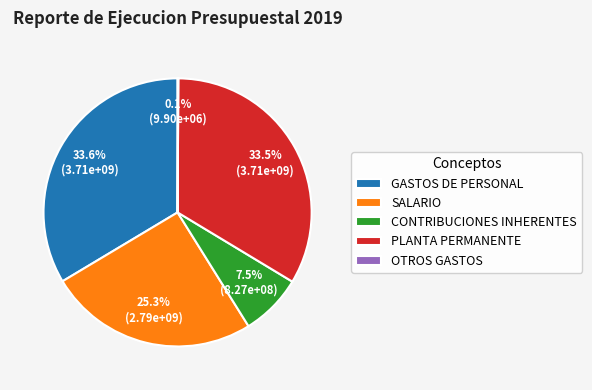

How much of the chart is everything except SALARIO?

74.7%